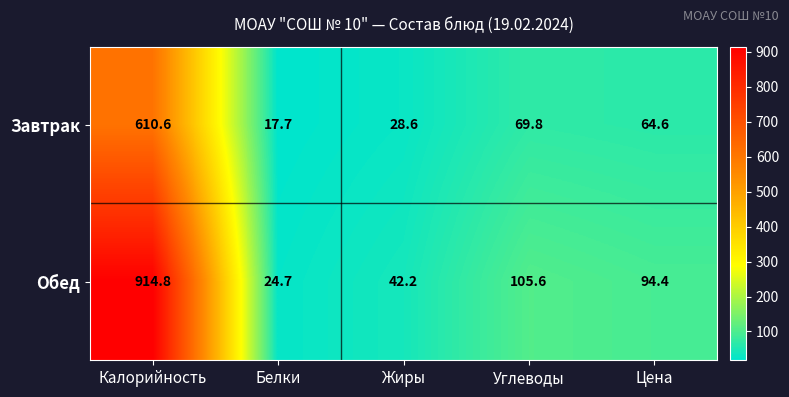

Rank the series by their average value, from lowest to highest.

Завтрак, Обед